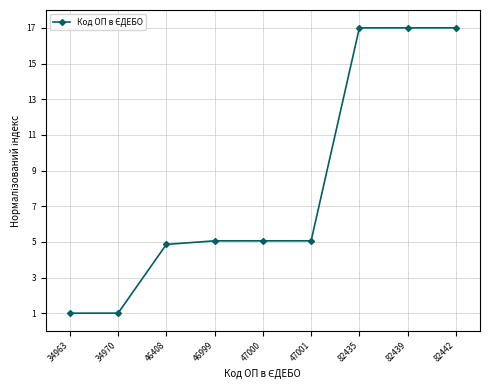

What is the value of the 6th point from the left?

5.1